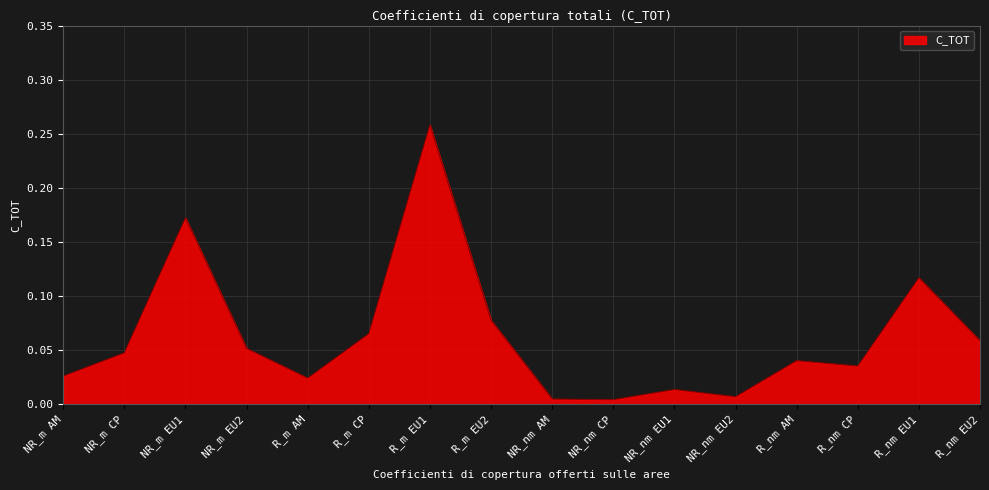

Is it true that the value at R_m EU1 is 0.1?

False